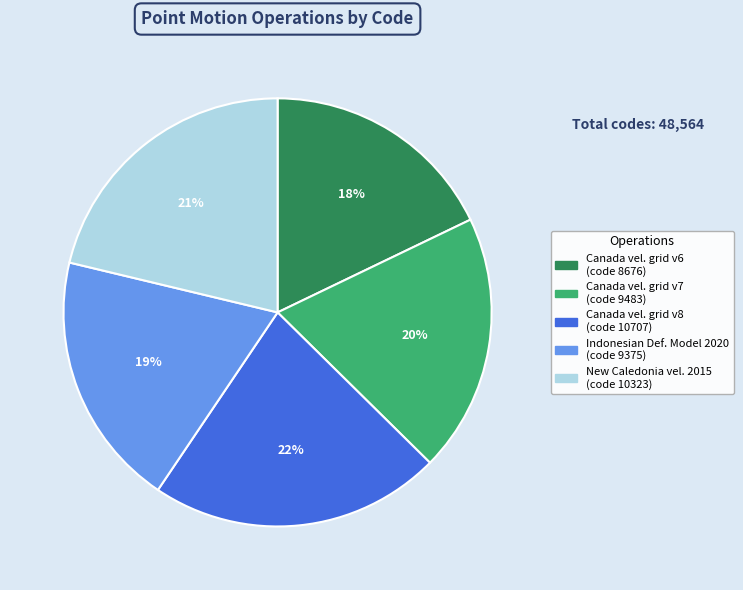

How many slices are in this pie chart?

5